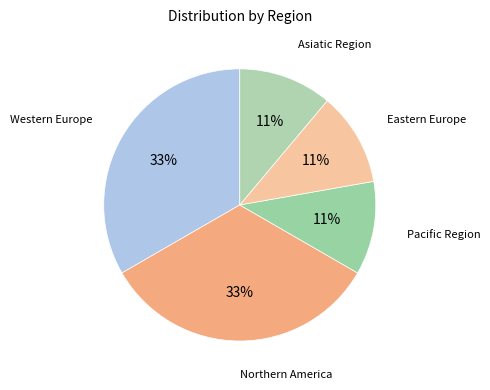

How many slices are in this pie chart?

5